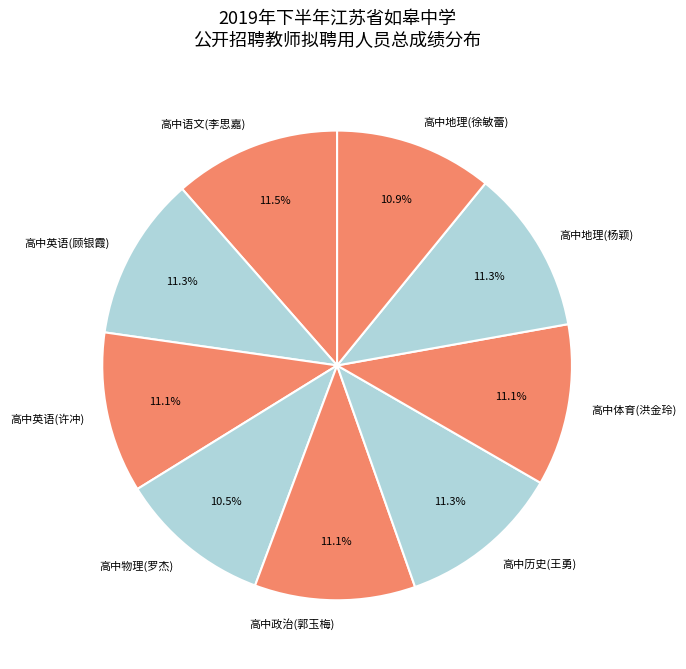

Between 高中物理(罗杰) and 高中地理(杨颖), which is larger?

高中地理(杨颖)